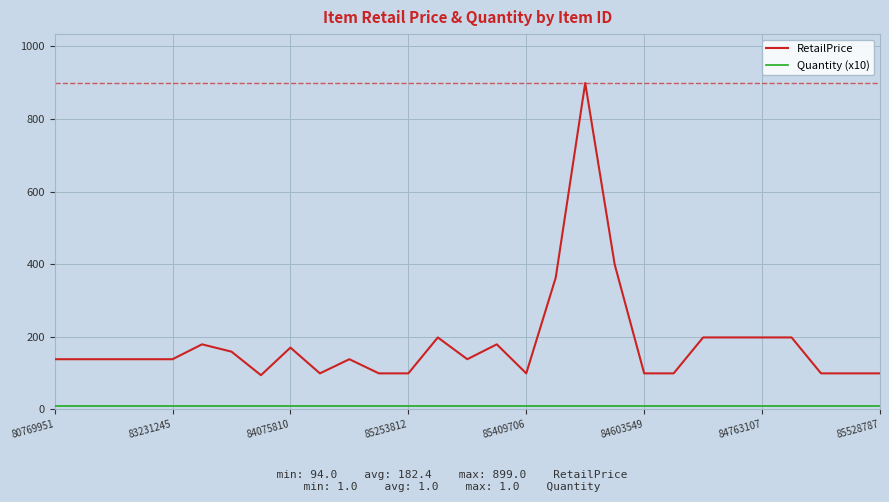

What is the minimum value for RetailPrice?

94.0